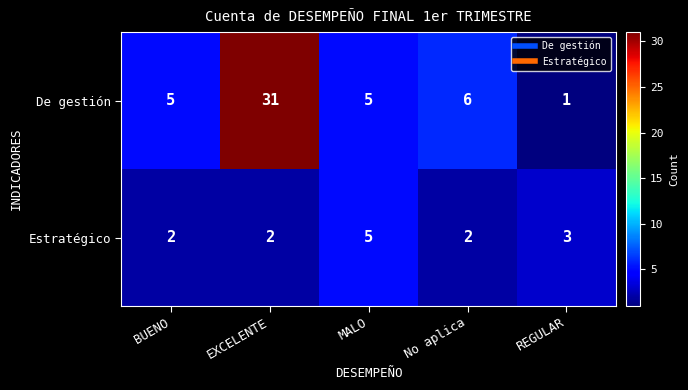

The value of Estratégico at BUENO is 1. True or false?

False